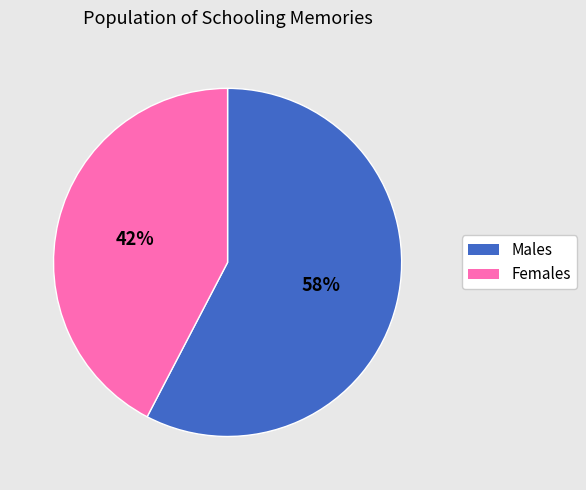

Which category has the biggest portion of the pie?

Males